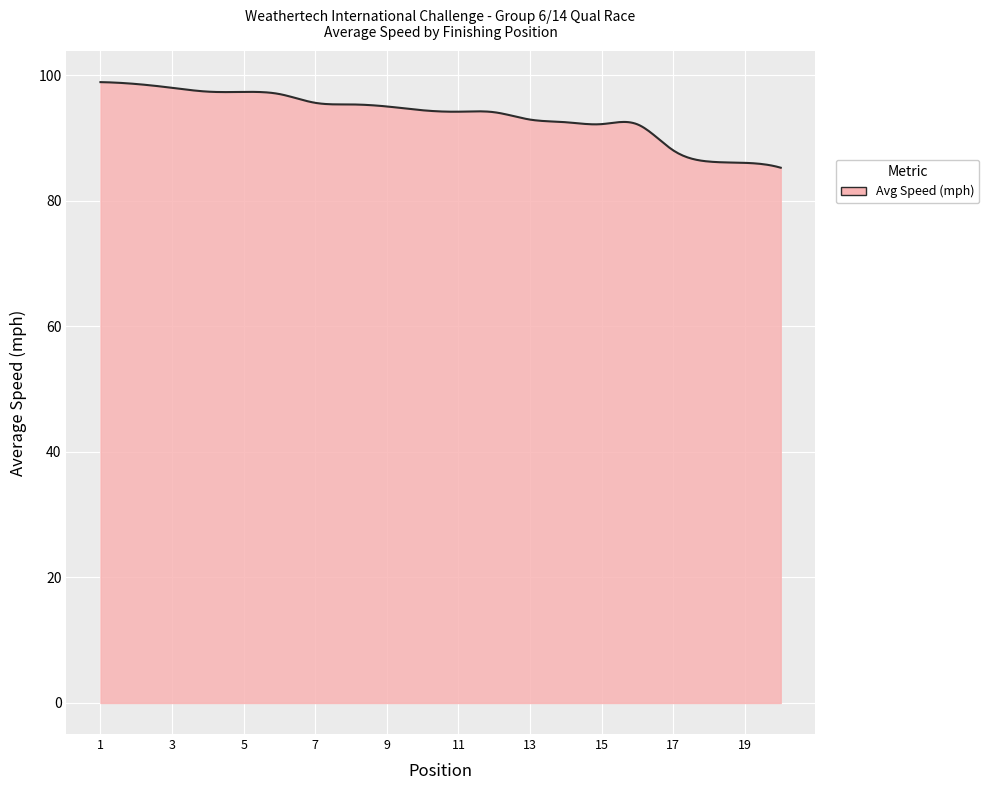

What is the minimum value shown in the chart?

85.3